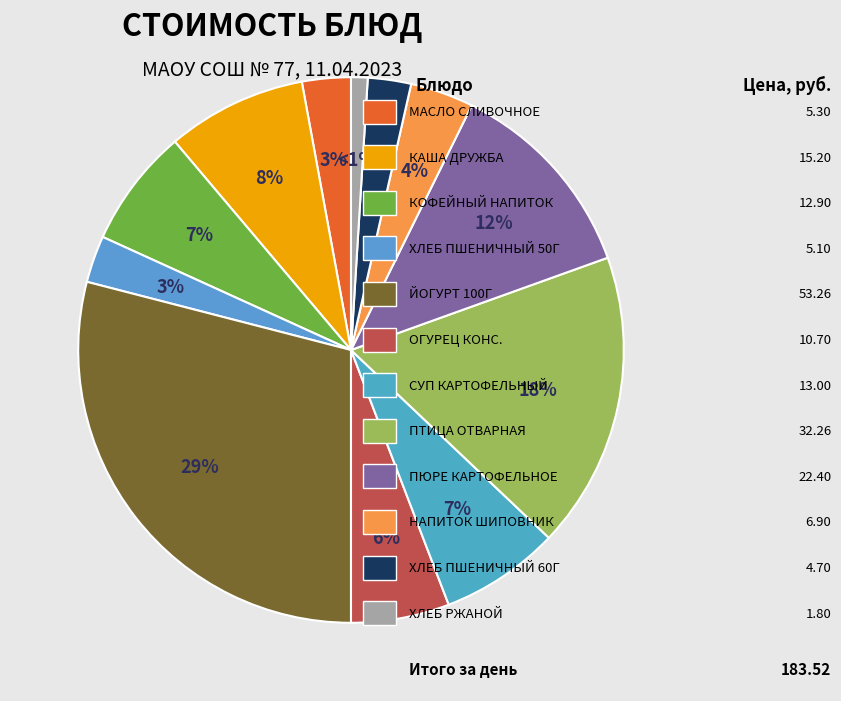

Is there a majority slice in this chart?

No